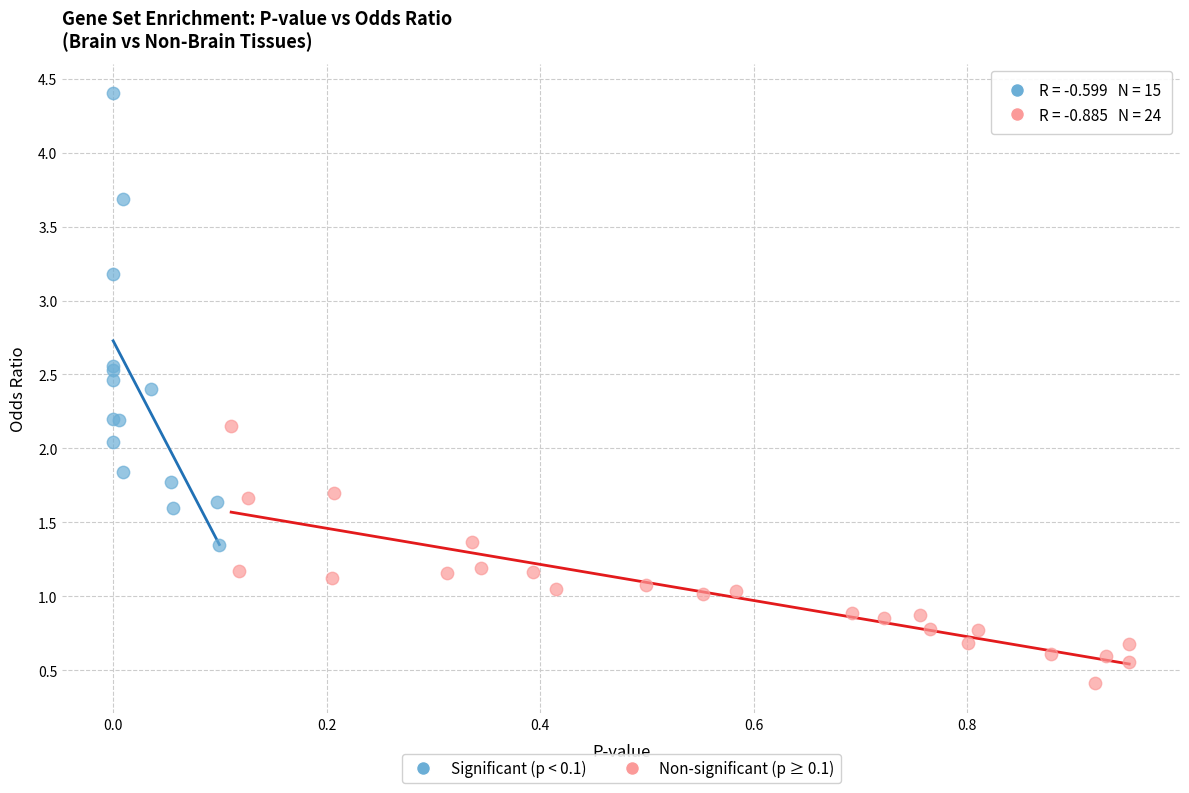

Which series has the largest Y range (max minus min)?

Significant (p < 0.1)